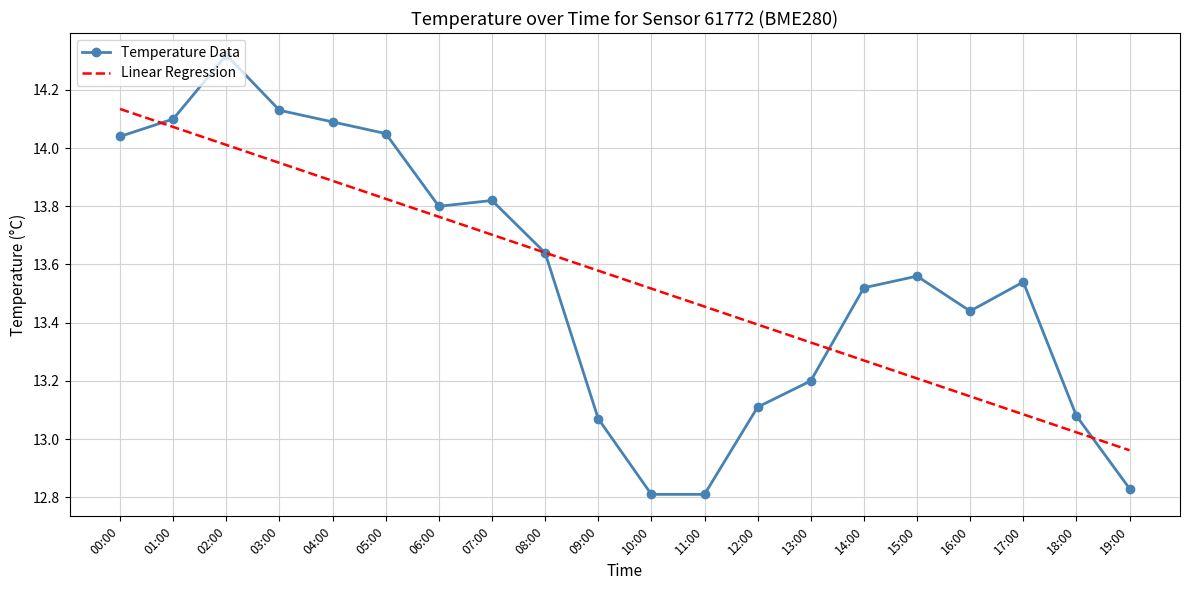

List the labels in order of Linear Regression value, largest first.

00:00, 01:00, 02:00, 03:00, 04:00, 05:00, 06:00, 07:00, 08:00, 09:00, 10:00, 11:00, 12:00, 13:00, 14:00, 15:00, 16:00, 17:00, 18:00, 19:00